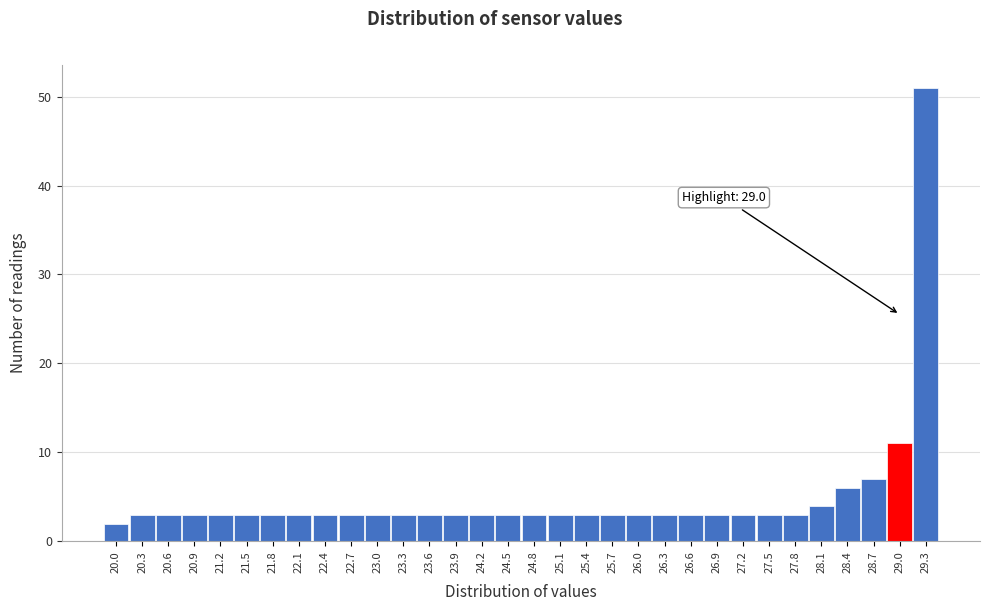

Which range on the x-axis has the tallest bar?

29.15 to 29.45